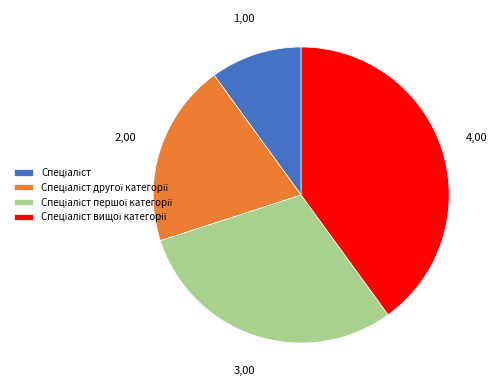

Is there any slice that represents more than half of the pie?

No